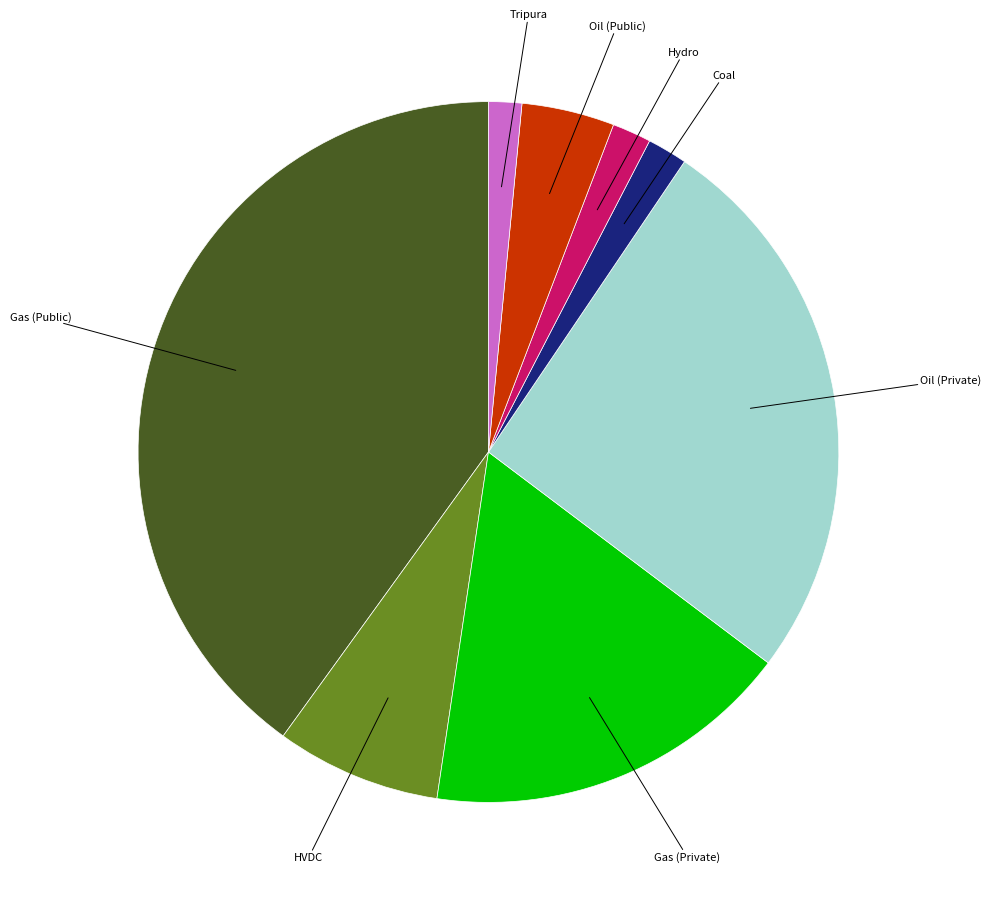

Is there any slice that represents more than half of the pie?

No